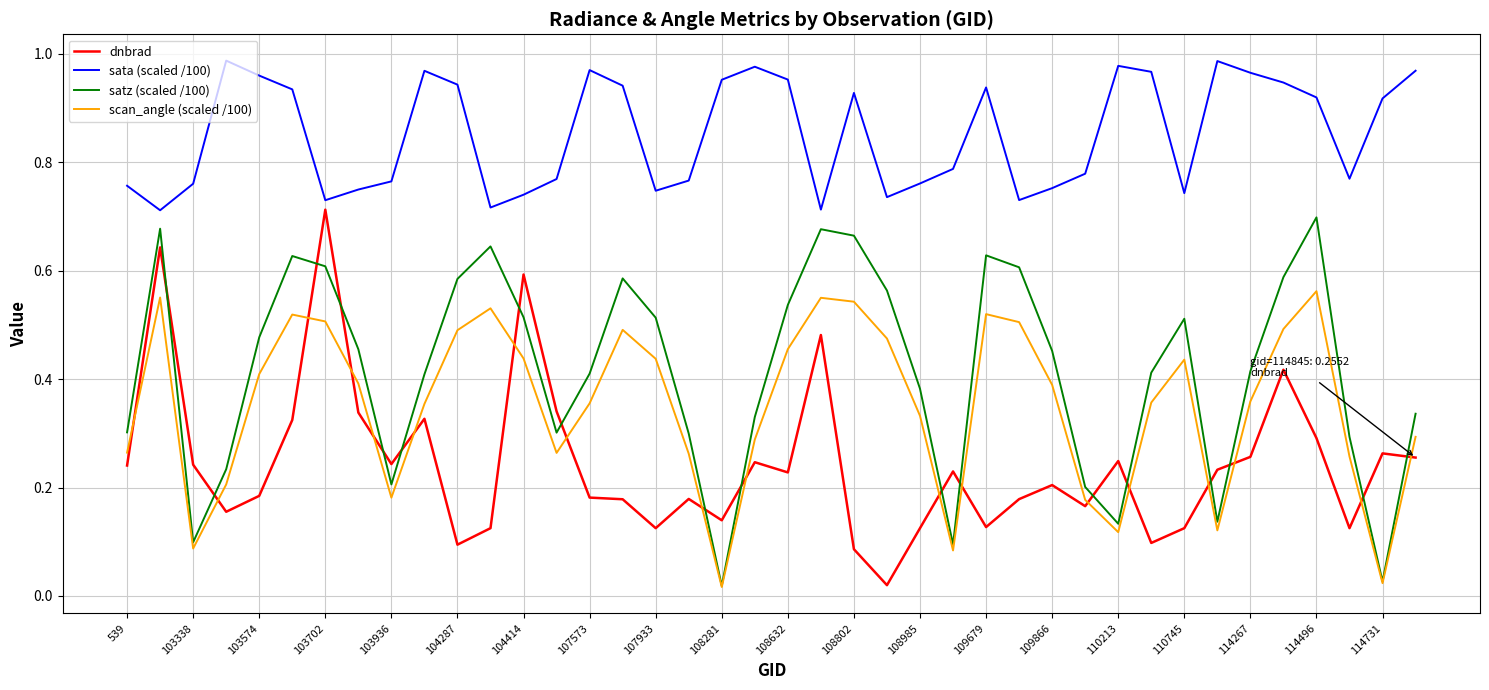

How many times do scan_angle (scaled /100) and dnbrad cross each other?

18